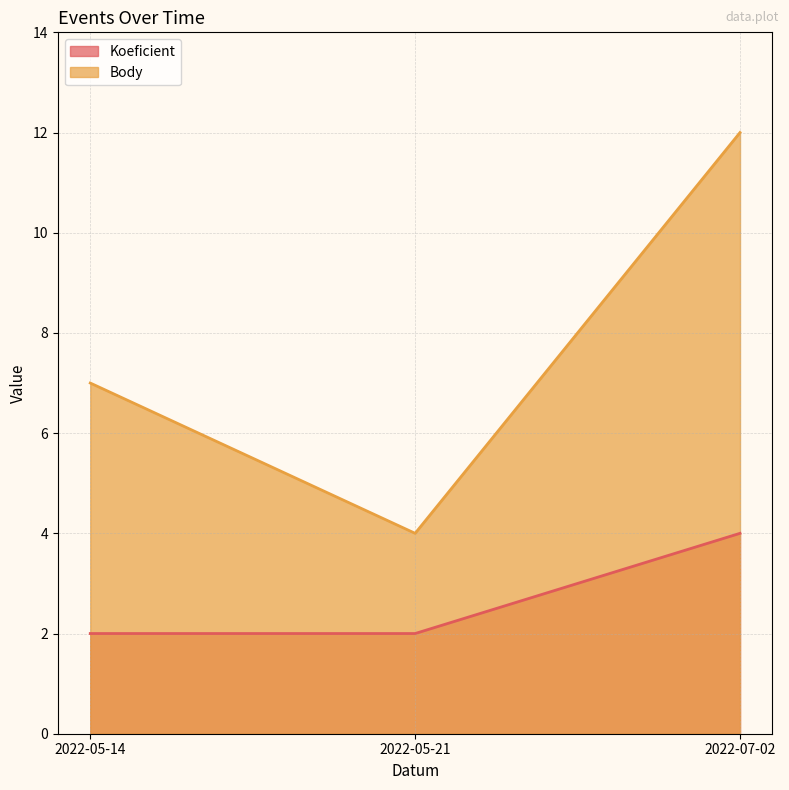

Reading left to right, extract all data points from this chart.

Koeficient: 2022-05-14=2	2022-05-21=2	2022-07-02=4
Body: 2022-05-14=7	2022-05-21=4	2022-07-02=12